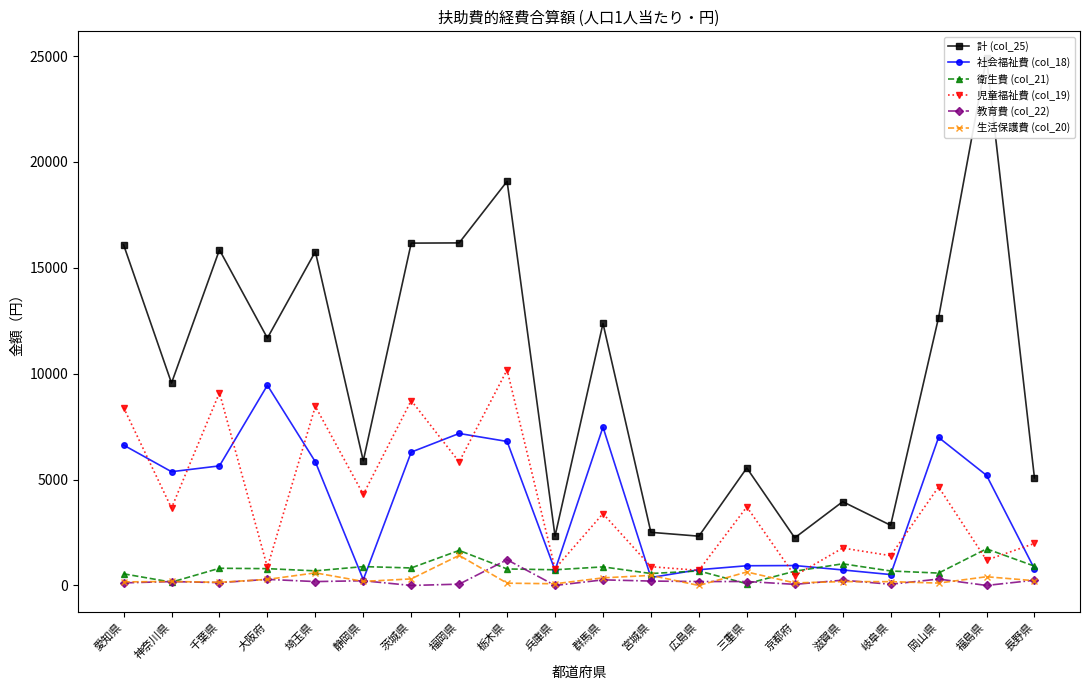

Is it true that 衛生費 (col_21) equals 2679 at 福岡県?

False